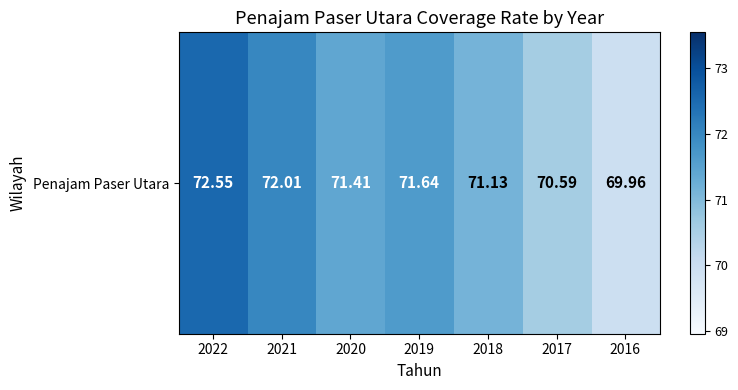

Count the number of categories in the chart.

7